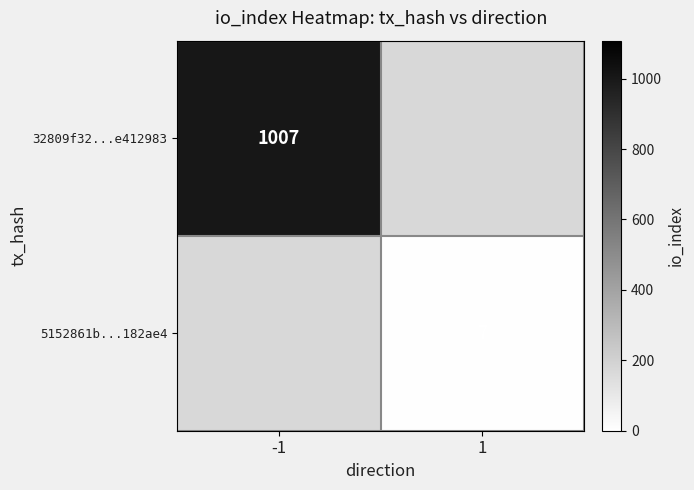

The value of 5152861b...182ae4 at 1 is 7. True or false?

True